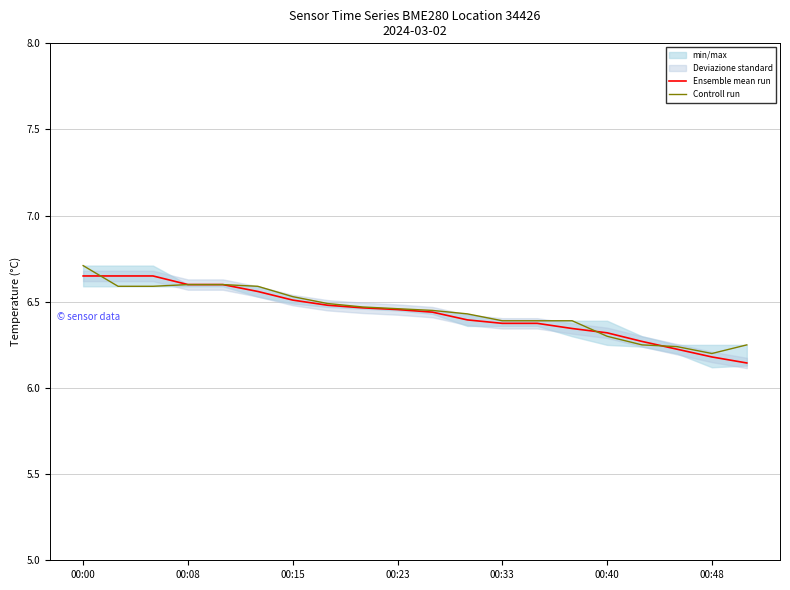

What is the difference between the Ensemble mean run values at 00:48 and 00:33?

0.2